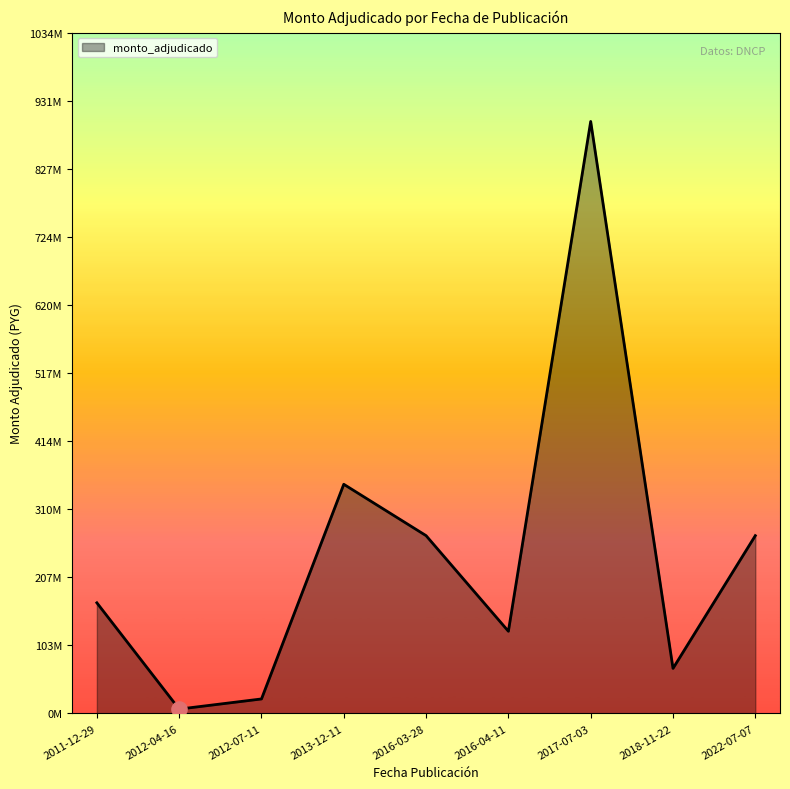

Between 2017-07-03 and 2012-04-16, which is larger?

2017-07-03